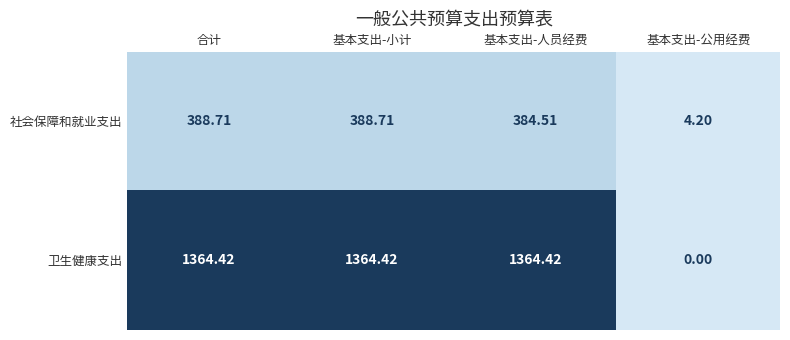

Which series has the widest spread of values?

卫生健康支出